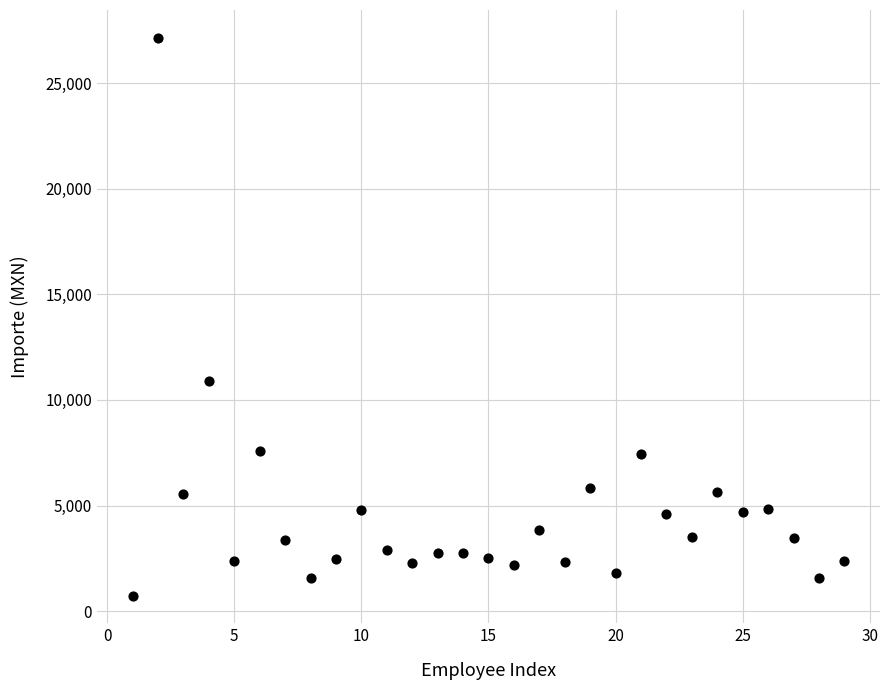

What is the range of Y values (max minus min)?

26406.0